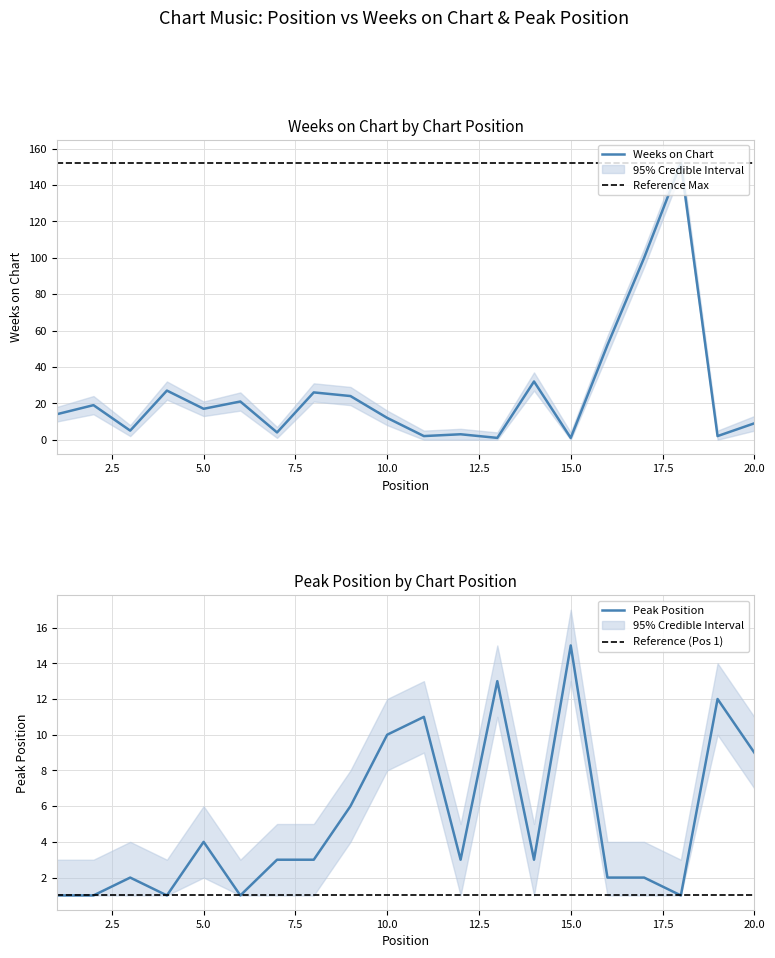

How many data points in Peak Position are less than 3?

8